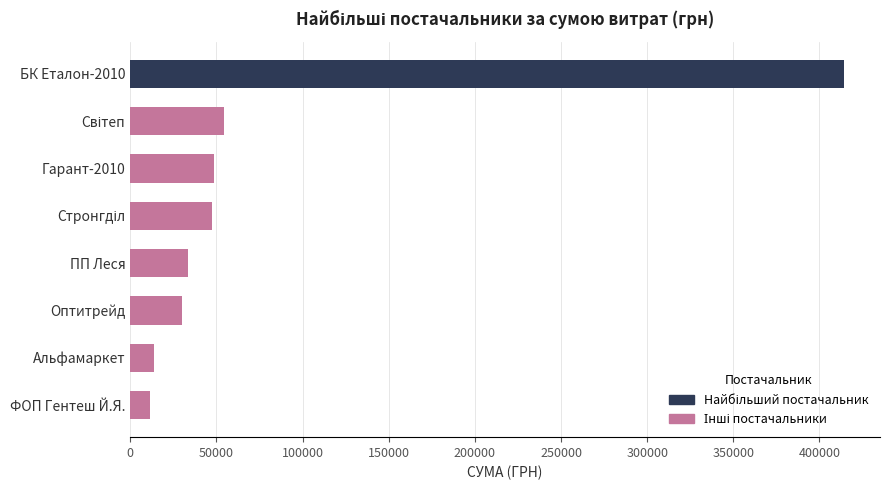

What is the difference between the maximum and minimum values?

403229.6